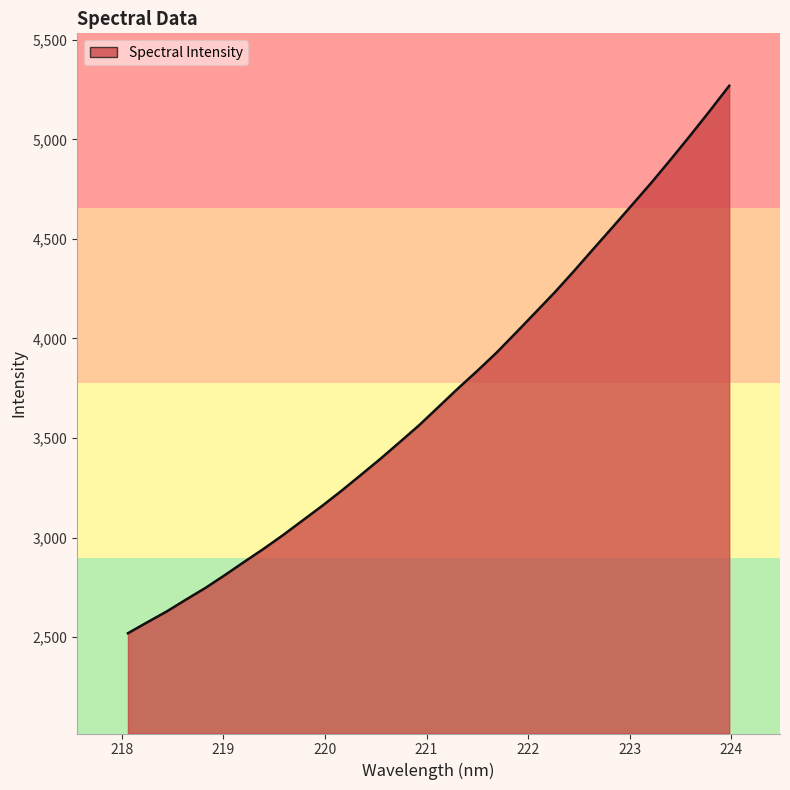

What is the difference between the maximum and minimum values?

2750.4